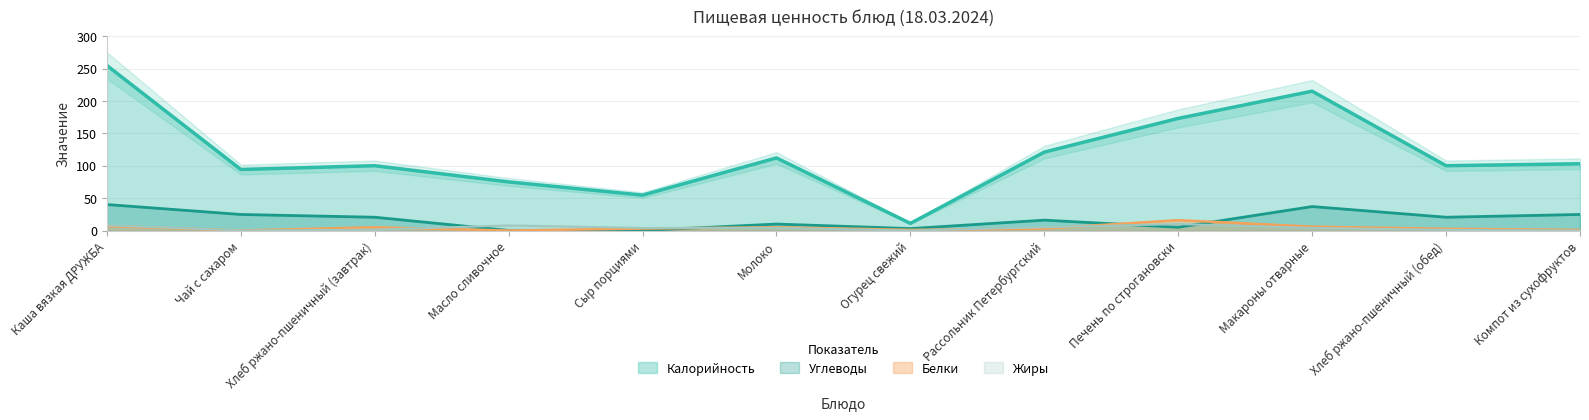

What are all the series names shown in the legend?

Калорийность, Белки, Жиры, Углеводы